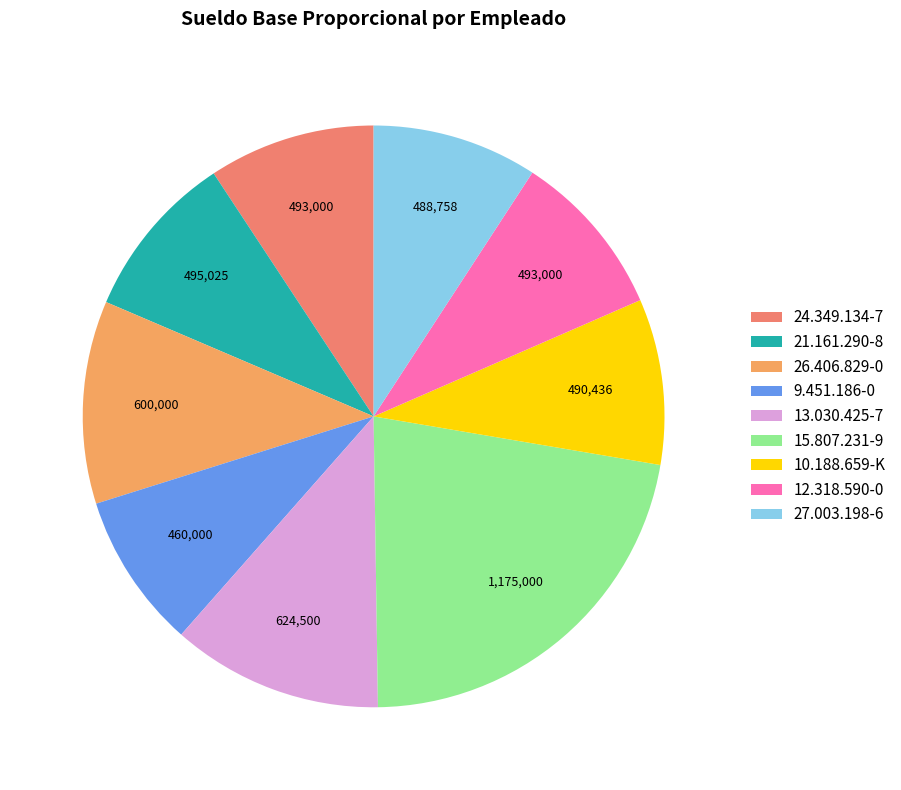

How many slices are in this pie chart?

9